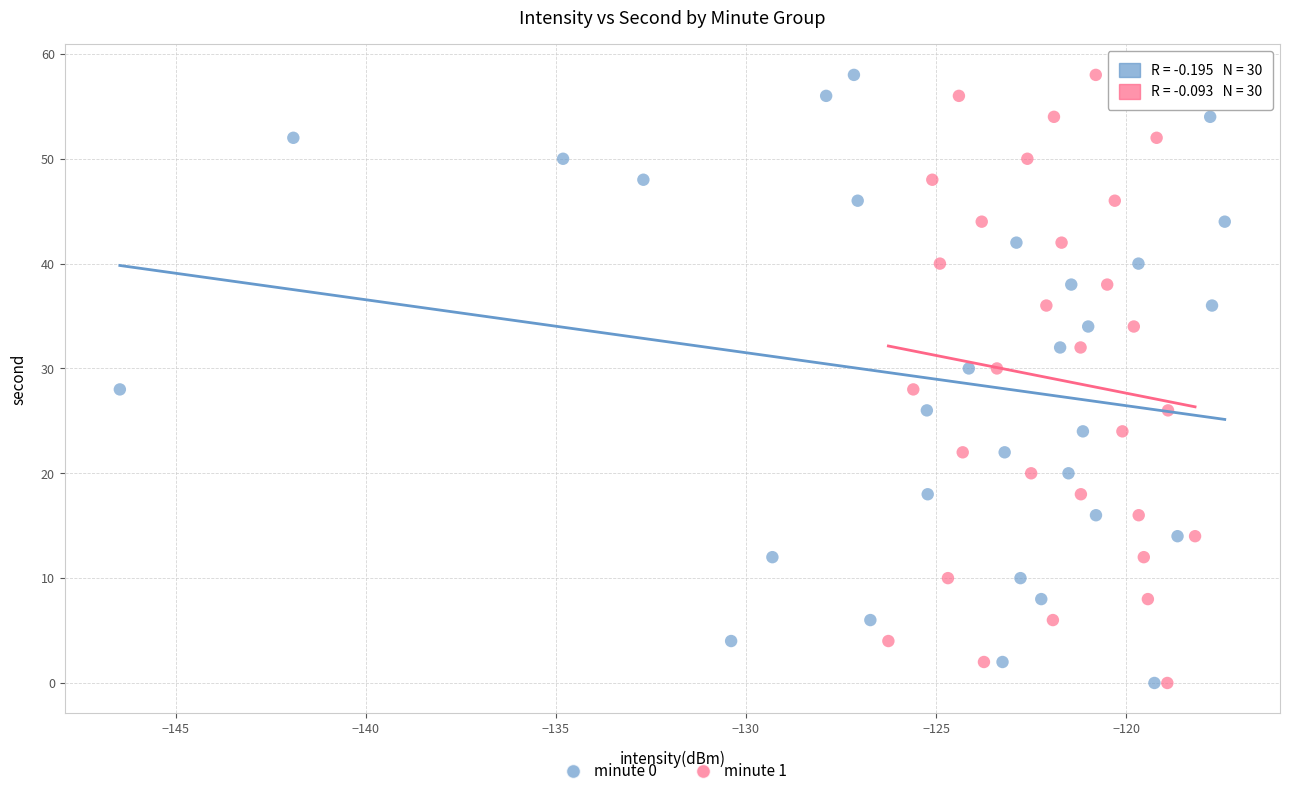

What are all the series names shown in the legend?

minute 0, minute 1